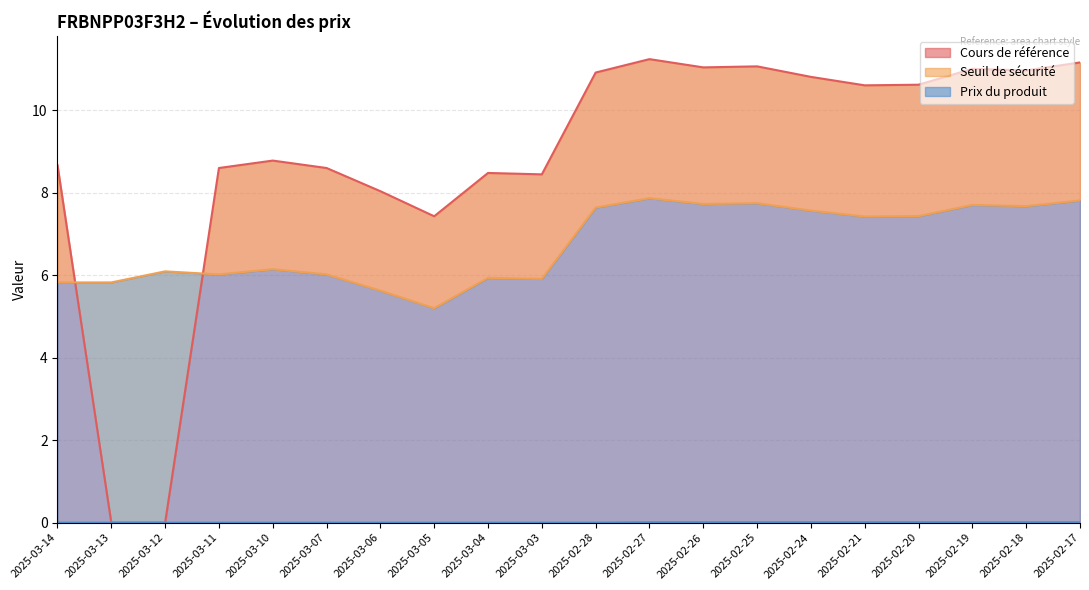

What is the spread (max minus min) of values at 2025-03-03?

8.4